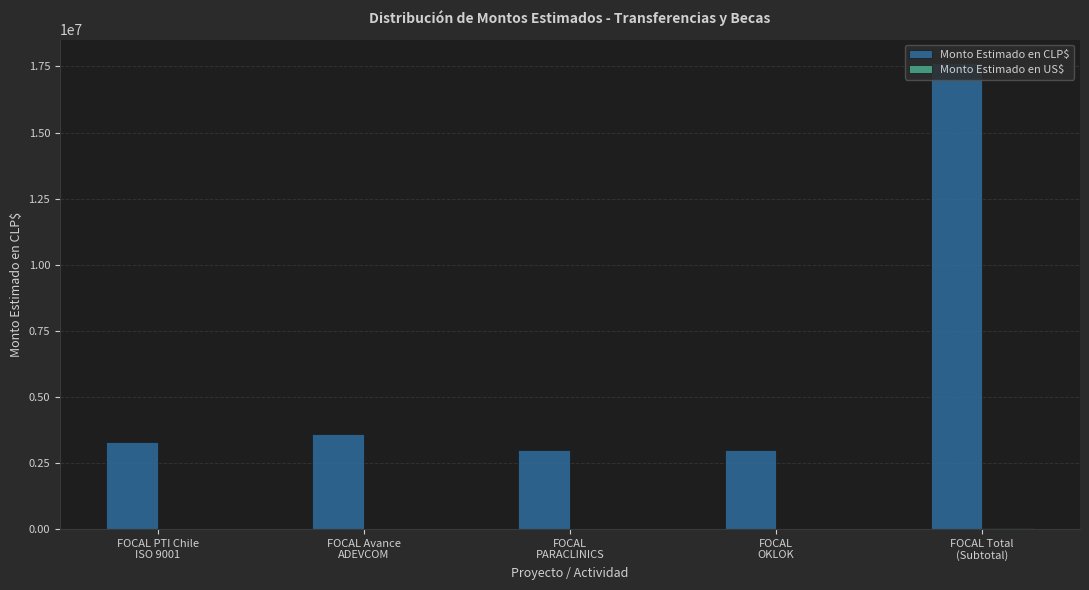

What is the spread (max minus min) of values at FOCAL PTI Chile
ISO 9001?

3283361.4